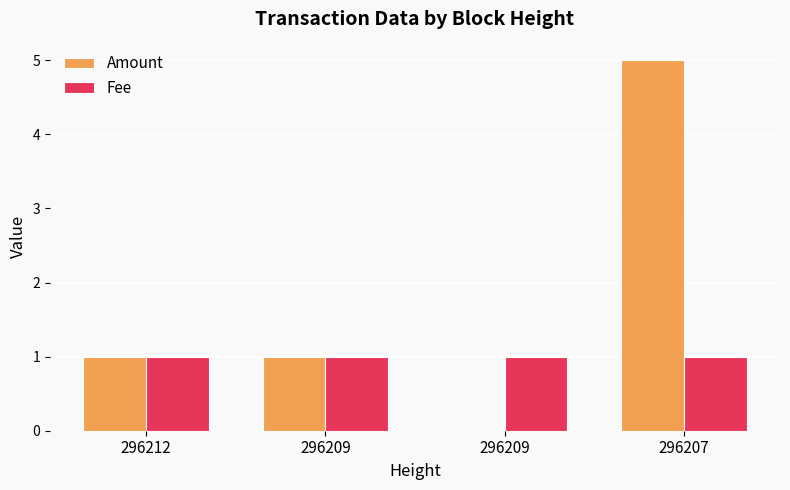

How many groups of bars are there?

4